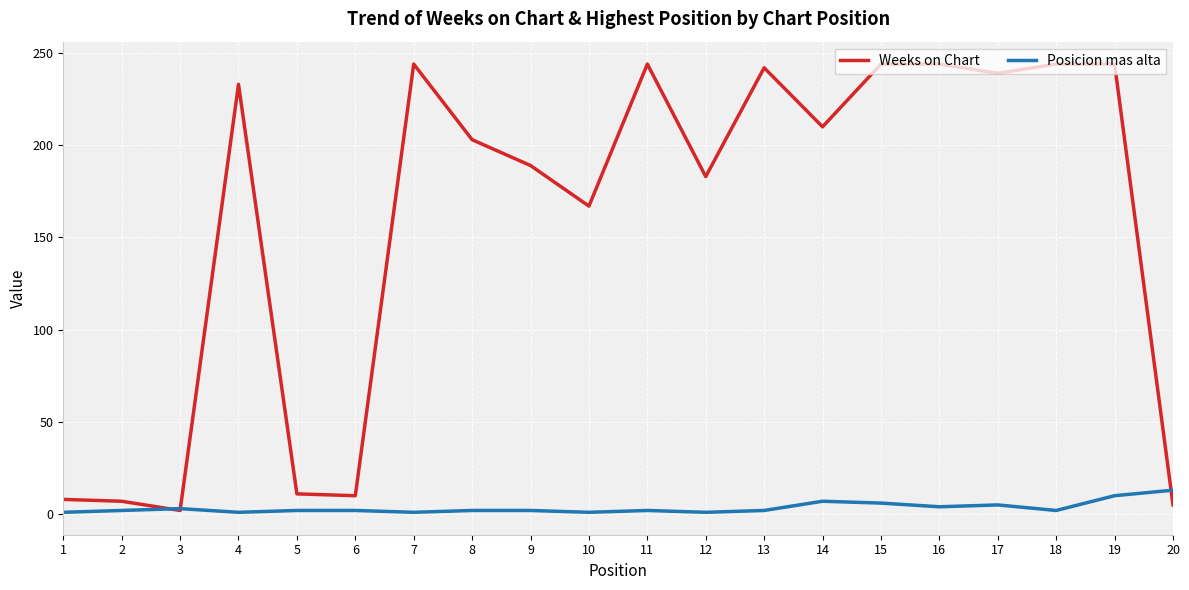

Between 9 and 18, which series saw the biggest shift?

Weeks on Chart